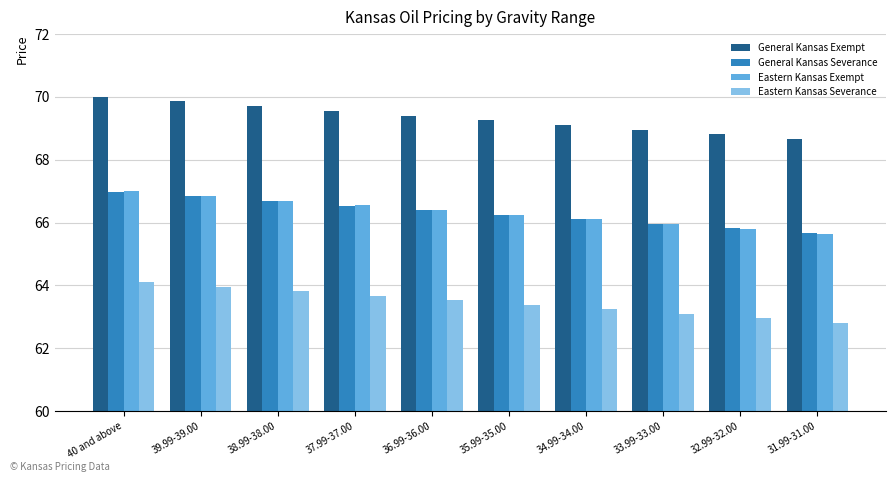

What is the sum of all Eastern Kansas Severance values?

634.5